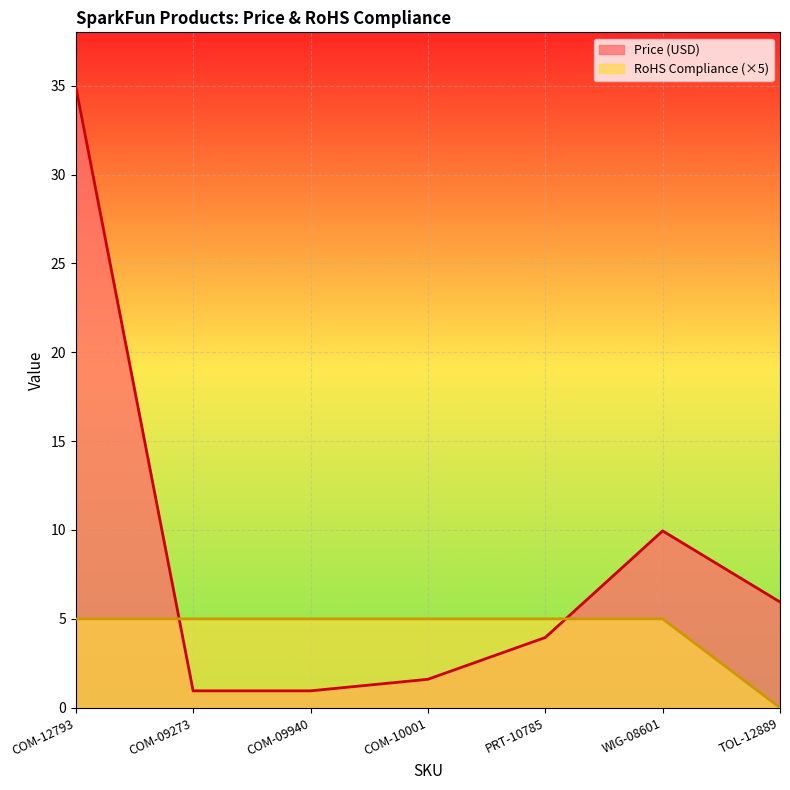

True or false: RoHS Compliance has a value of 2.6 at COM-12793.

False